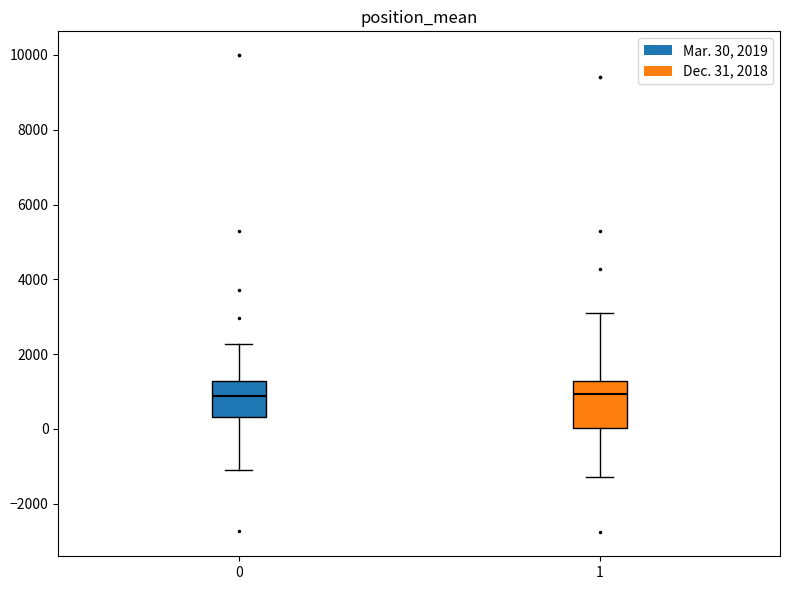

Reading left to right, read every box against the y-axis: the position of its median line, the range the box covers, and the ends of its whiskers. The values are not printed on the chart, so give them approximately, as read against the axis.

0: median 800, box 400 to 1200, whiskers -1200 to 2200
1: median 1000, box 0 to 1200, whiskers -1200 to 3000